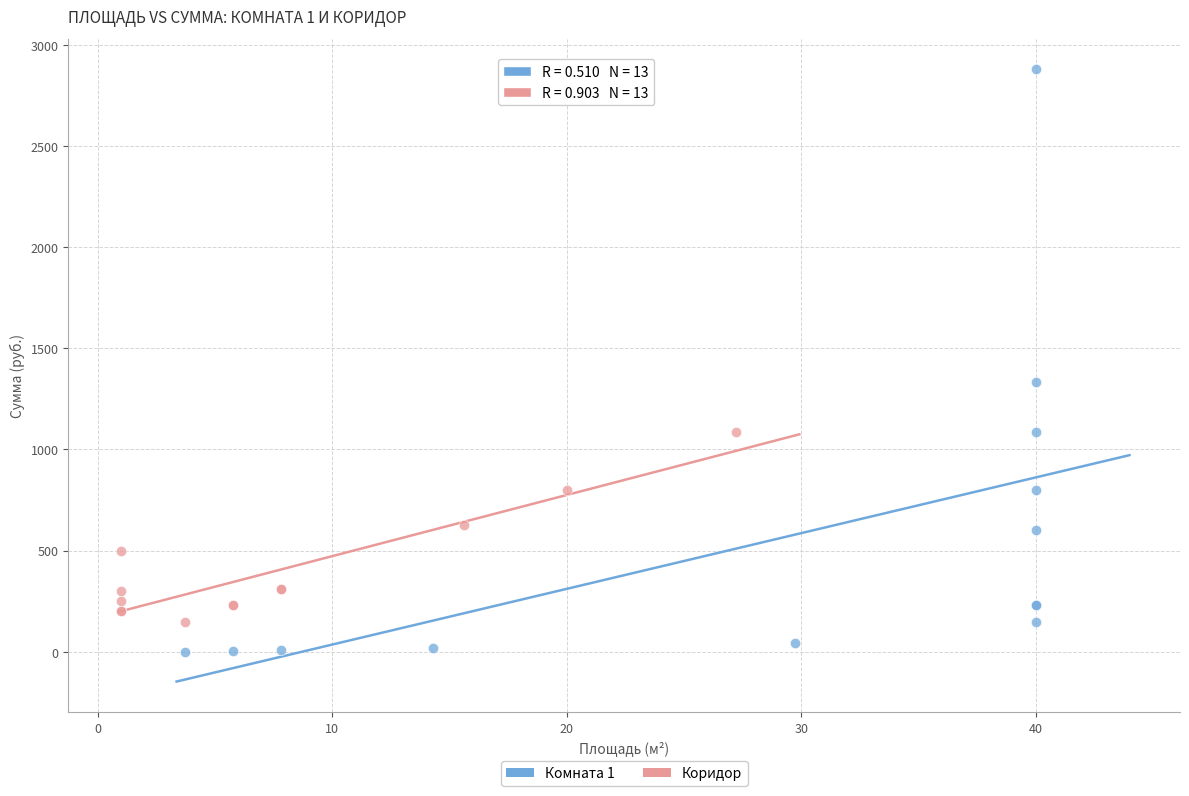

Which series reaches the minimum Y coordinate?

Комната 1